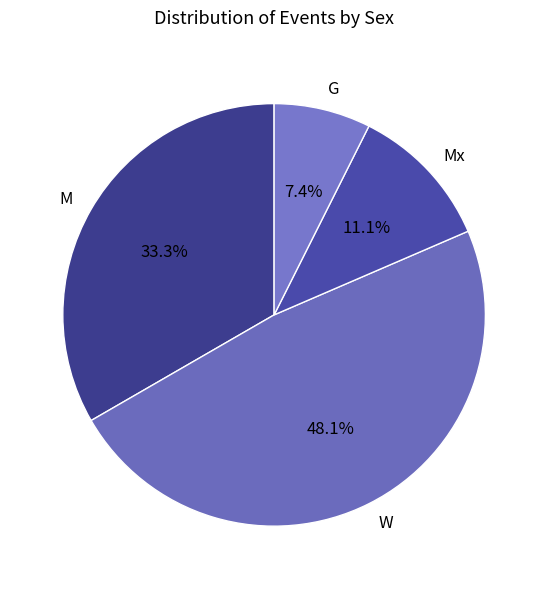

True or false: Mx accounts for 1% of the total.

False